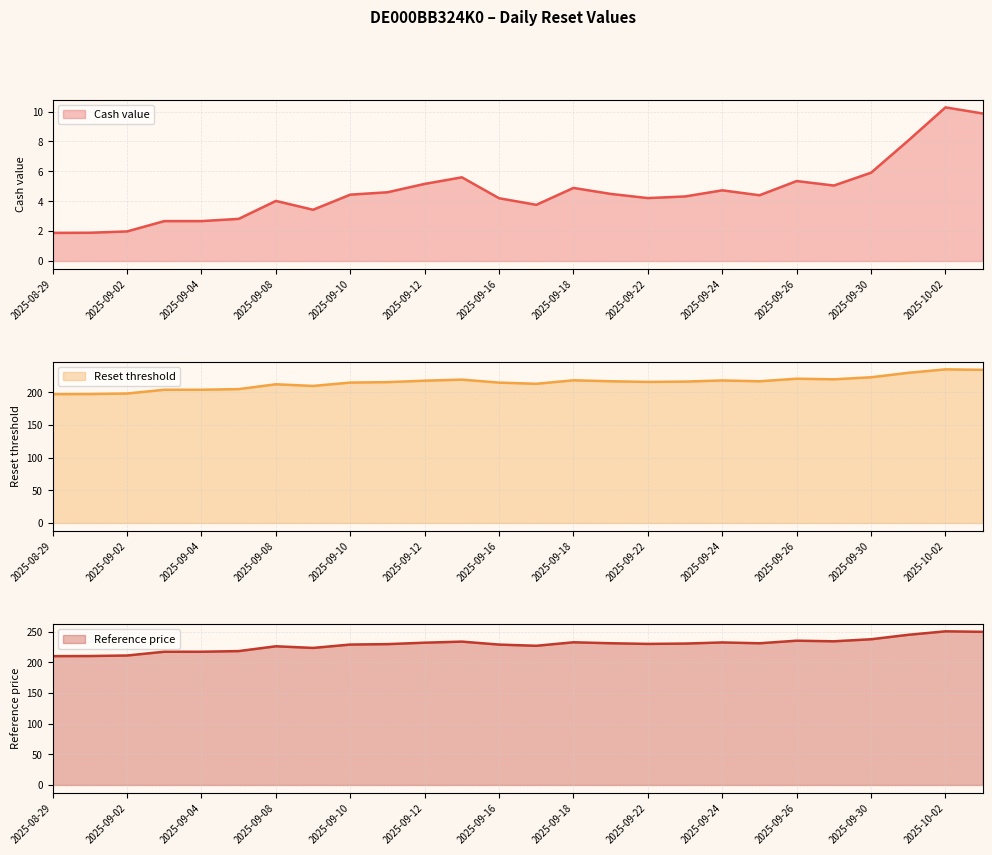

What is the label of the 17th point from the left?

2025-09-22